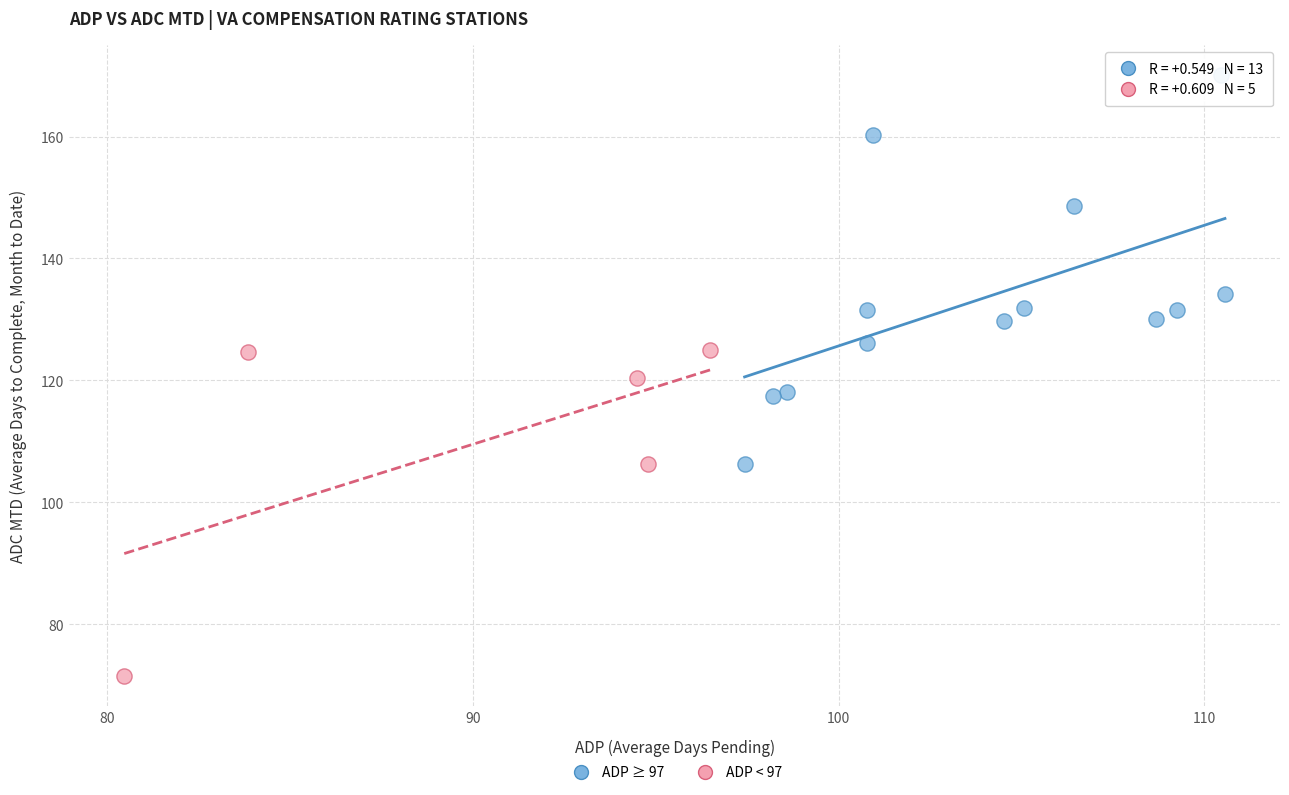

Which series has the widest spread of Y values?

ADP ≥ 97